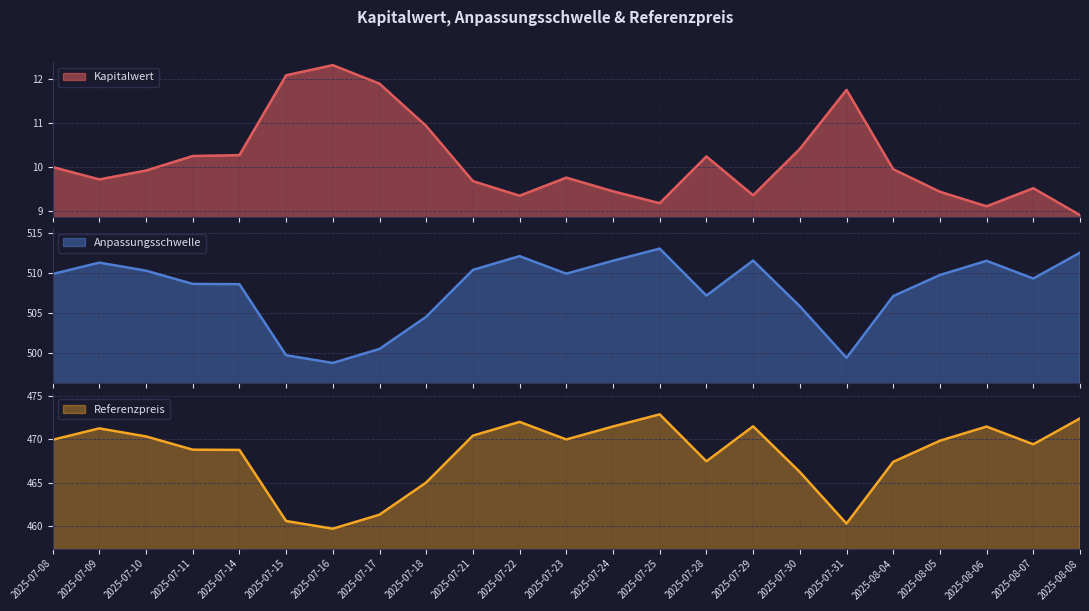

Reading left to right, list all the values displayed in this chart.

Kapitalwert: 2025-07-08=10.0	2025-07-09=9.7	2025-07-10=9.9	2025-07-11=10.2	2025-07-14=10.3	2025-07-15=12.1	2025-07-16=12.3	2025-07-17=11.9	2025-07-18=10.9	2025-07-21=9.7	2025-07-22=9.3	2025-07-23=9.8	2025-07-24=9.4	2025-07-25=9.2	2025-07-28=10.2	2025-07-29=9.4	2025-07-30=10.4	2025-07-31=11.8	2025-08-04=9.9	2025-08-05=9.4	2025-08-06=9.1	2025-08-07=9.5	2025-08-08=8.9
Anpassungsschwelle: 2025-07-08=509.9	2025-07-09=511.3	2025-07-10=510.3	2025-07-11=508.7	2025-07-14=508.6	2025-07-15=499.7	2025-07-16=498.7	2025-07-17=500.5	2025-07-18=504.5	2025-07-21=510.4	2025-07-22=512.1	2025-07-23=509.9	2025-07-24=511.6	2025-07-25=513.1	2025-07-28=507.2	2025-07-29=511.6	2025-07-30=505.9	2025-07-31=499.4	2025-08-04=507.1	2025-08-05=509.8	2025-08-06=511.6	2025-08-07=509.3	2025-08-08=512.6
Referenzpreis: 2025-07-08=469.9	2025-07-09=471.3	2025-07-10=470.3	2025-07-11=468.8	2025-07-14=468.8	2025-07-15=460.6	2025-07-16=459.7	2025-07-17=461.3	2025-07-18=465.0	2025-07-21=470.4	2025-07-22=472.0	2025-07-23=470.0	2025-07-24=471.5	2025-07-25=472.9	2025-07-28=467.5	2025-07-29=471.5	2025-07-30=466.2	2025-07-31=460.3	2025-08-04=467.4	2025-08-05=469.8	2025-08-06=471.5	2025-08-07=469.4	2025-08-08=472.4